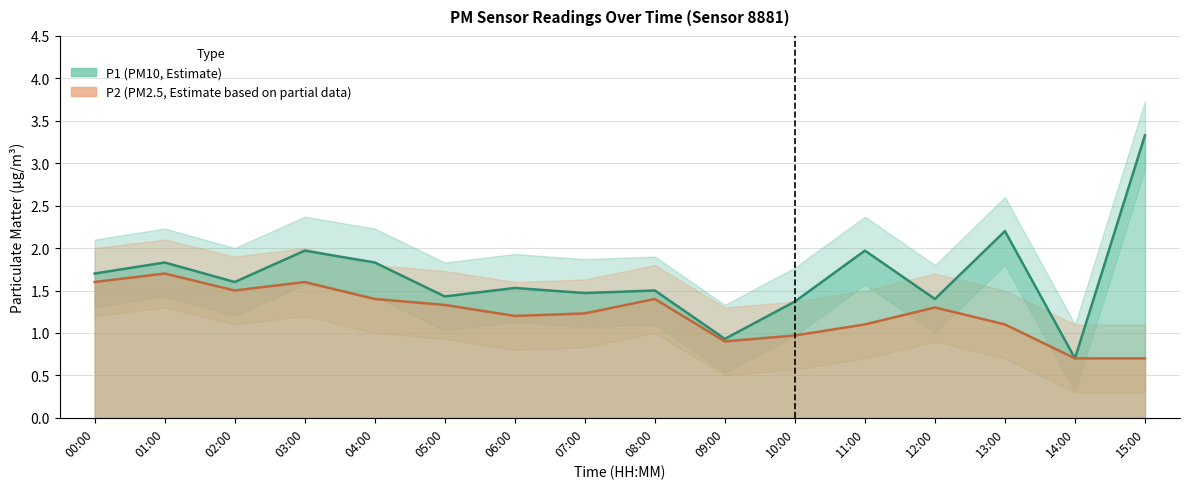

At which category does the chart reach its minimum across all series?

14:00